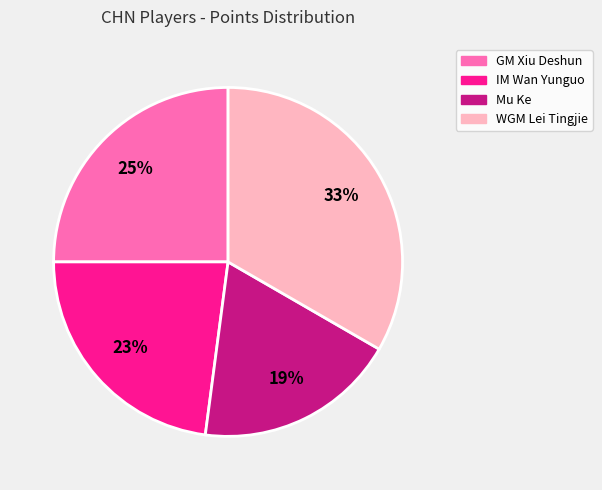

Approximately how many times larger is the value at Mu Ke compared to WGM Lei Tingjie?

0.6